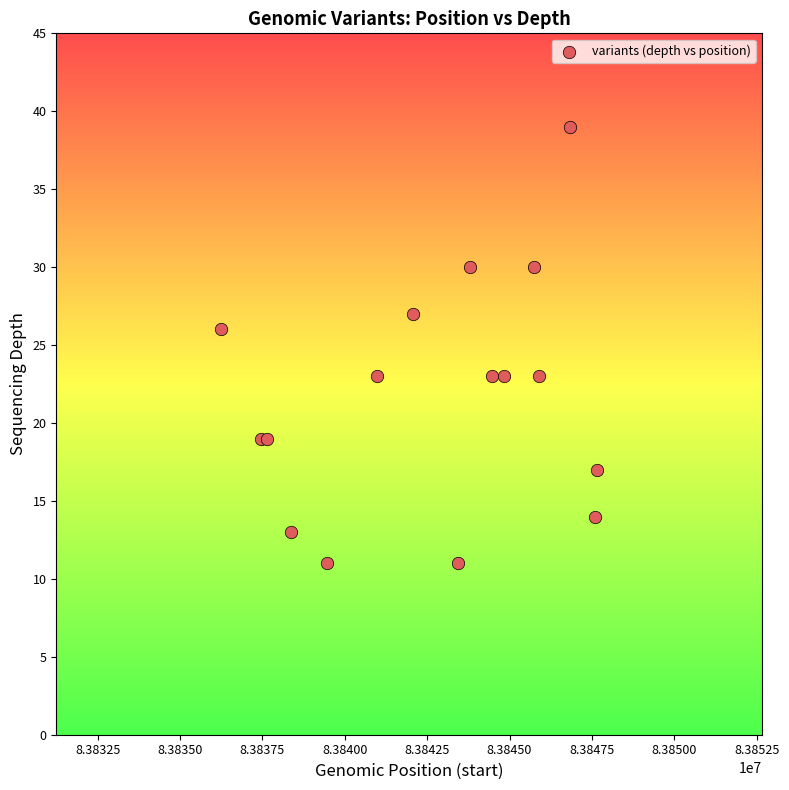

What Y value in the scatter plot is closest to 25?

26